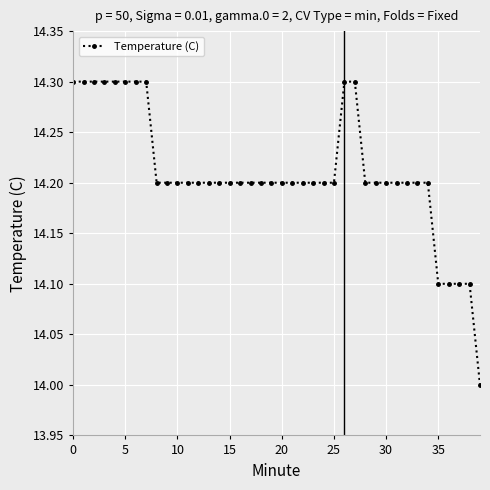

What is the greatest value displayed?

14.3